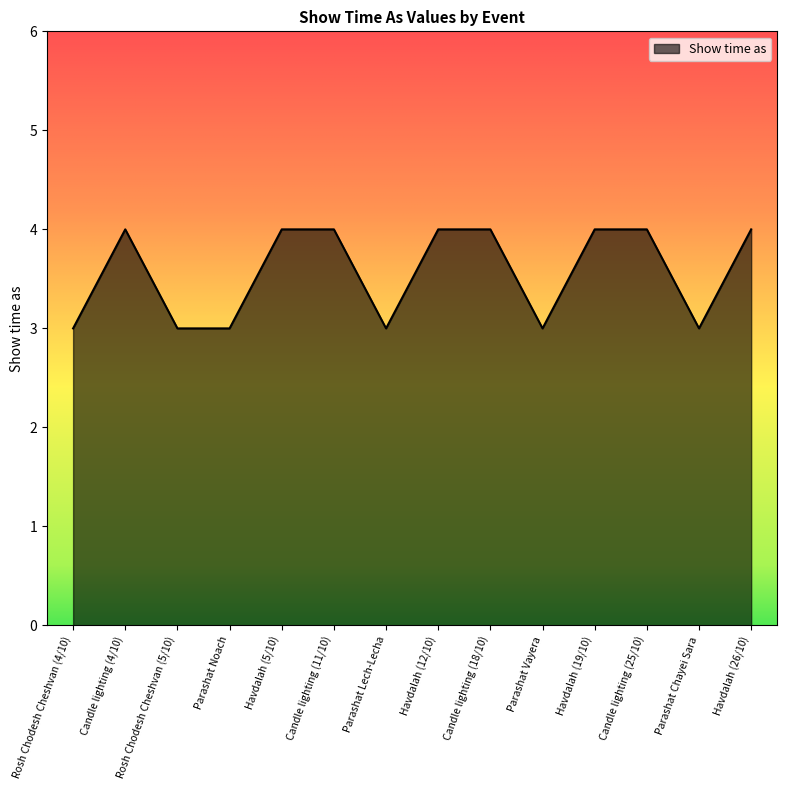

Is it true that the value at Havdalah (19/10) is 2?

False